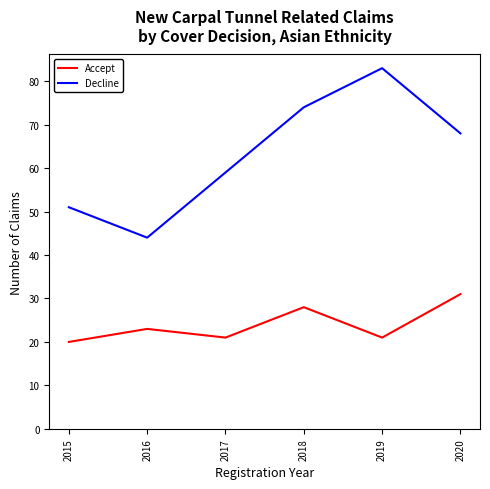

List the series in order of their peak value, lowest first.

Accept, Decline